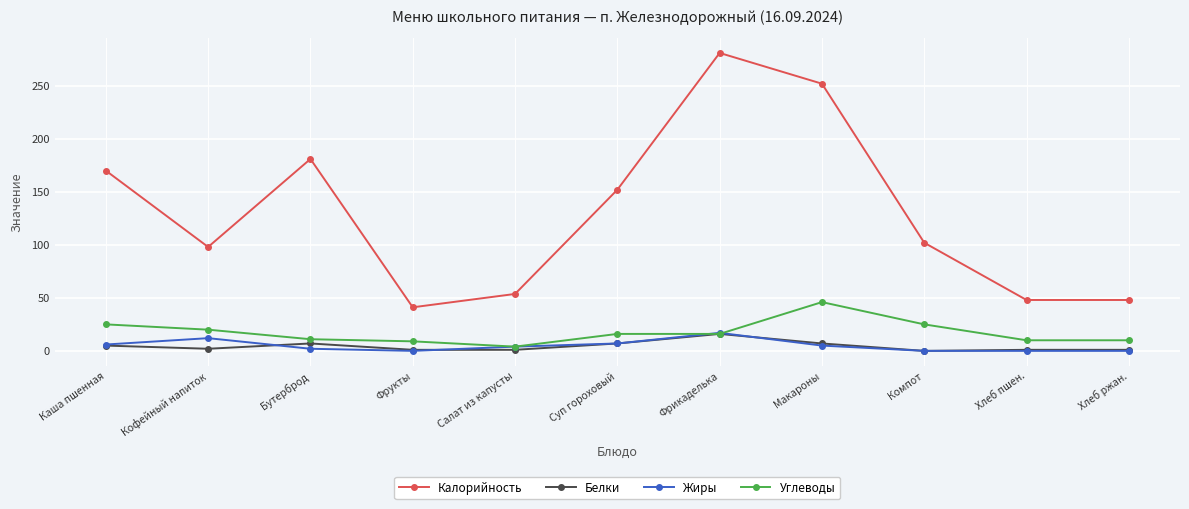

The Белки series shows 2.0 at Кофейный напиток. True or false?

True